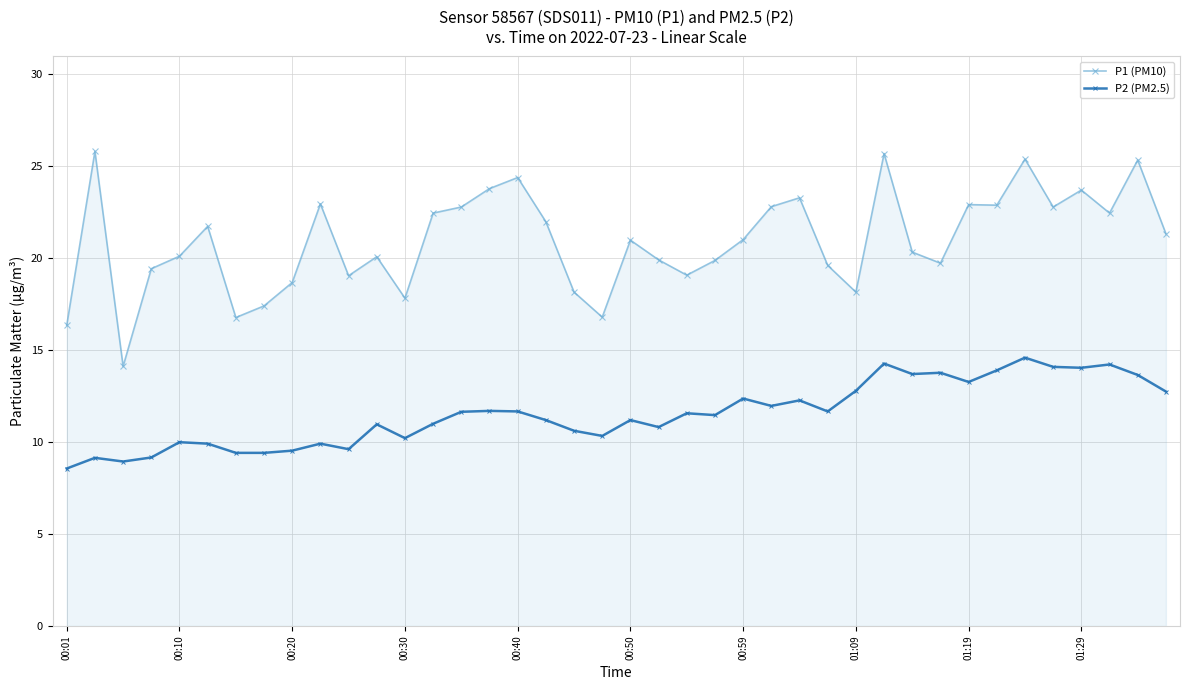

True or false: P1 (PM10) has more than 1 interior local peaks.

True